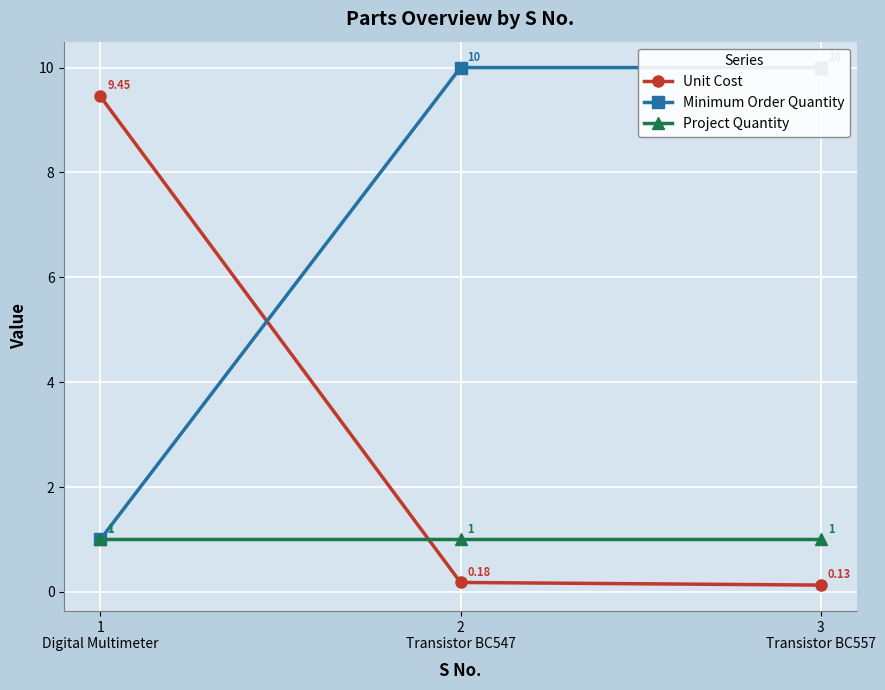

What is the total value across all series at 1
Digital Multimeter?

11.4